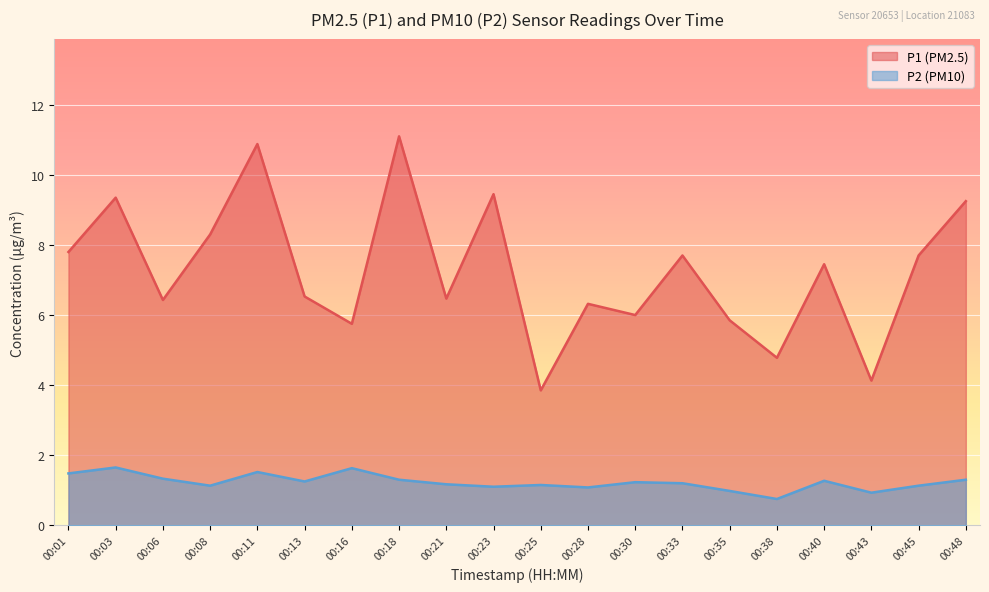

What is the sum of the P1 values at 00:48 and 00:01?

17.1